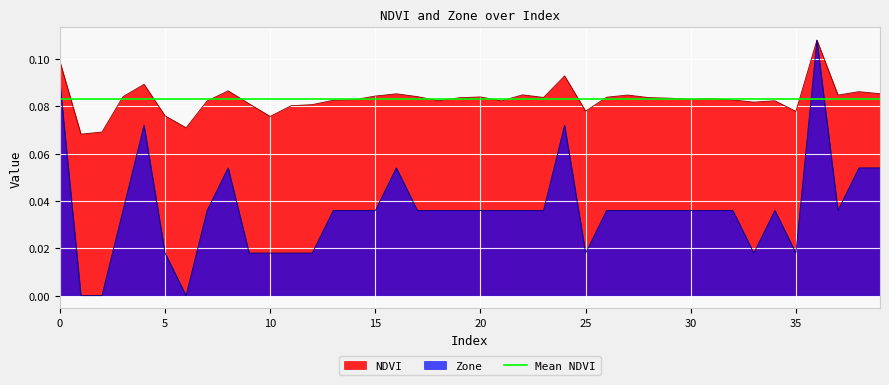

What is the value of the Zone point at the 9th from the left?

0.1